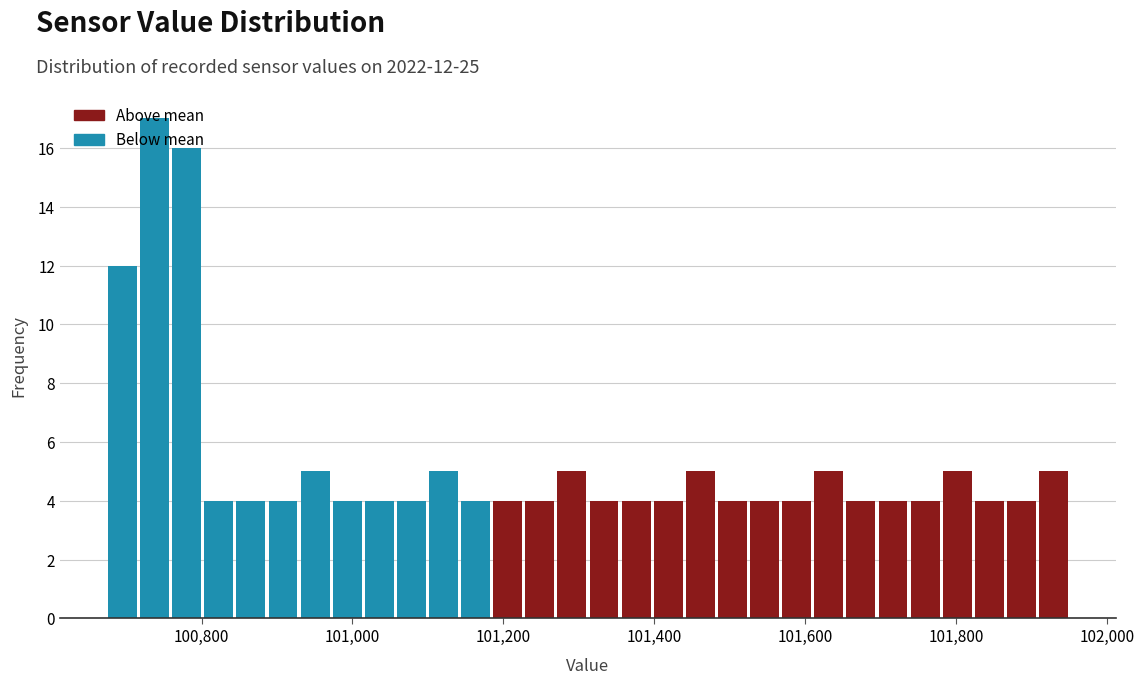

Read against the x-axis, roughly where is the centre of the tallest bar?

100740